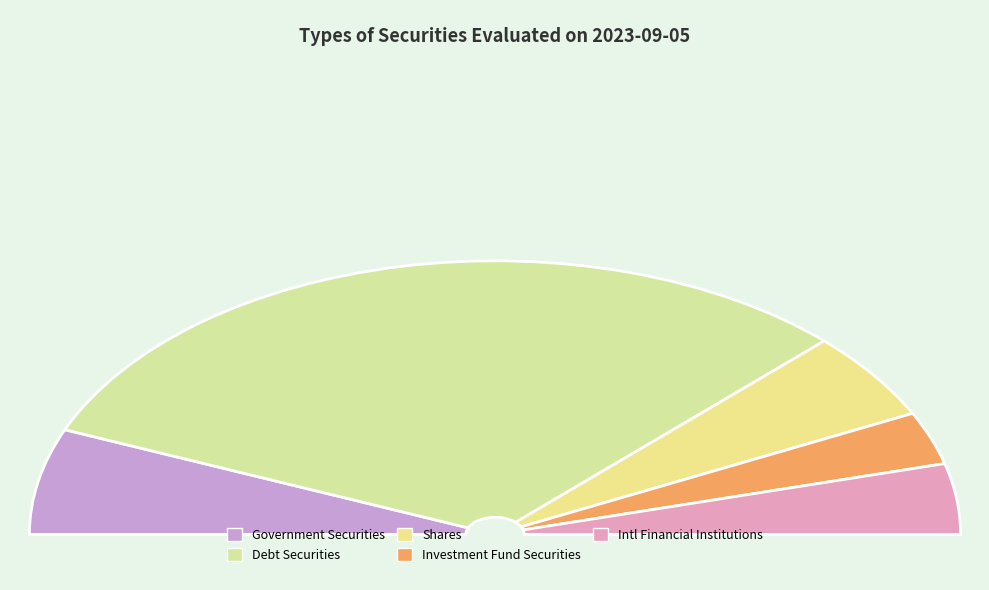

Is the sum of shares and government securities greater than half?

No